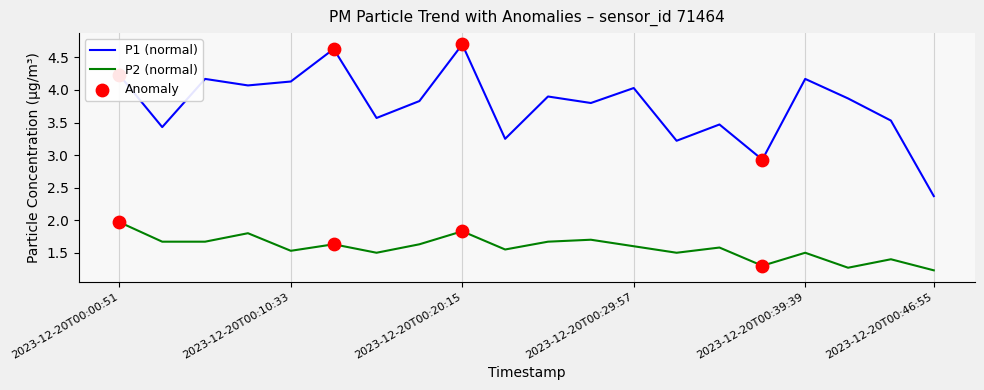

At how many categories does at least one series exceed 2?

20